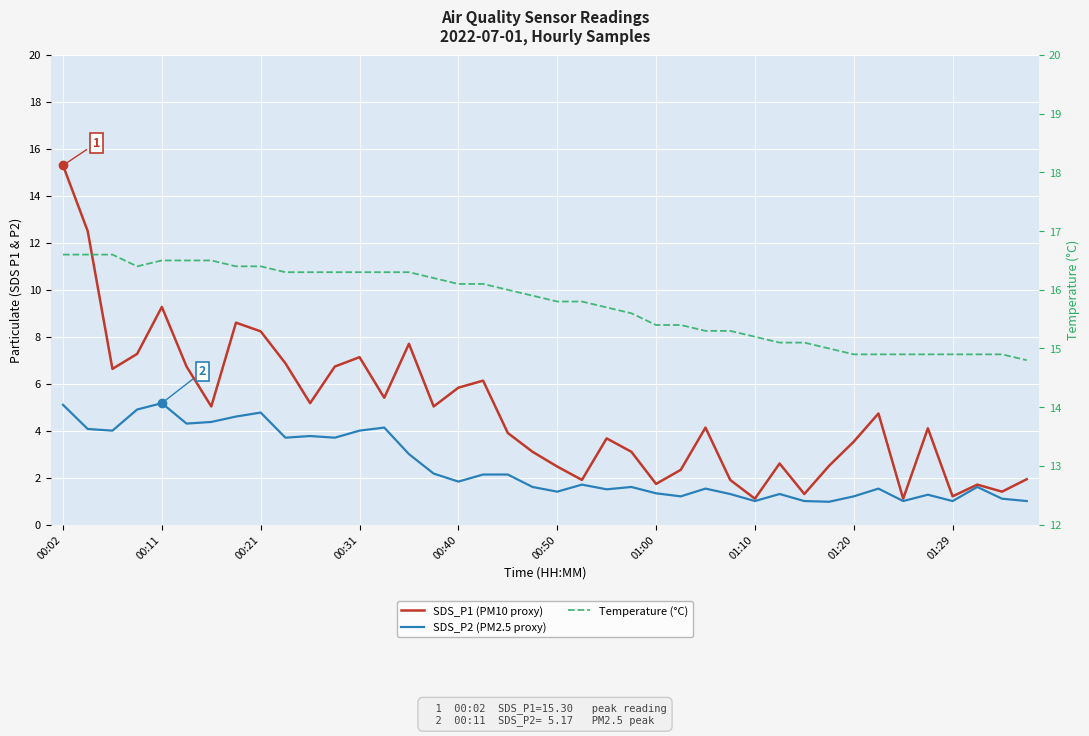

How many categories are shown in the chart?

40